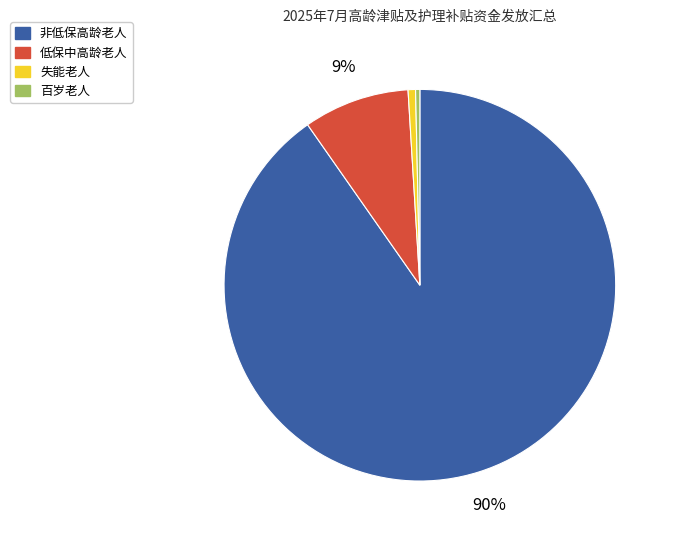

Is there any slice that represents more than half of the pie?

Yes